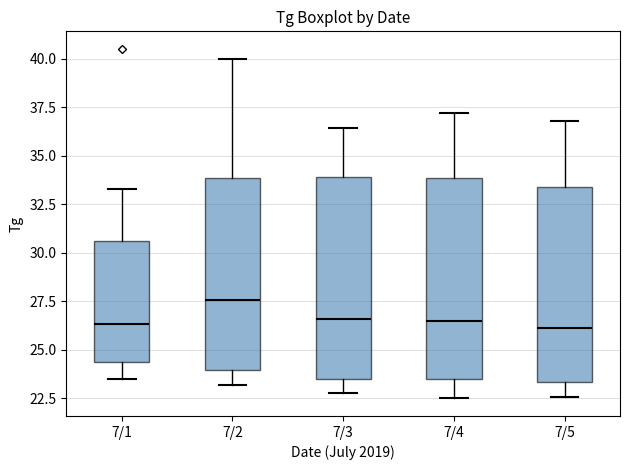

Reading left to right, read every box against the y-axis: the position of its median line, the range the box covers, and the ends of its whiskers. The values are not printed on the chart, so give them approximately, as read against the axis.

7/1: median 26.5, box 24.5 to 30.5, whiskers 23.5 to 33.5
7/2: median 27.5, box 24.0 to 34.0, whiskers 23.0 to 40.0
7/3: median 26.5, box 23.5 to 34.0, whiskers 23.0 to 36.5
7/4: median 26.5, box 23.5 to 34.0, whiskers 22.5 to 37.0
7/5: median 26.0, box 23.5 to 33.5, whiskers 22.5 to 37.0